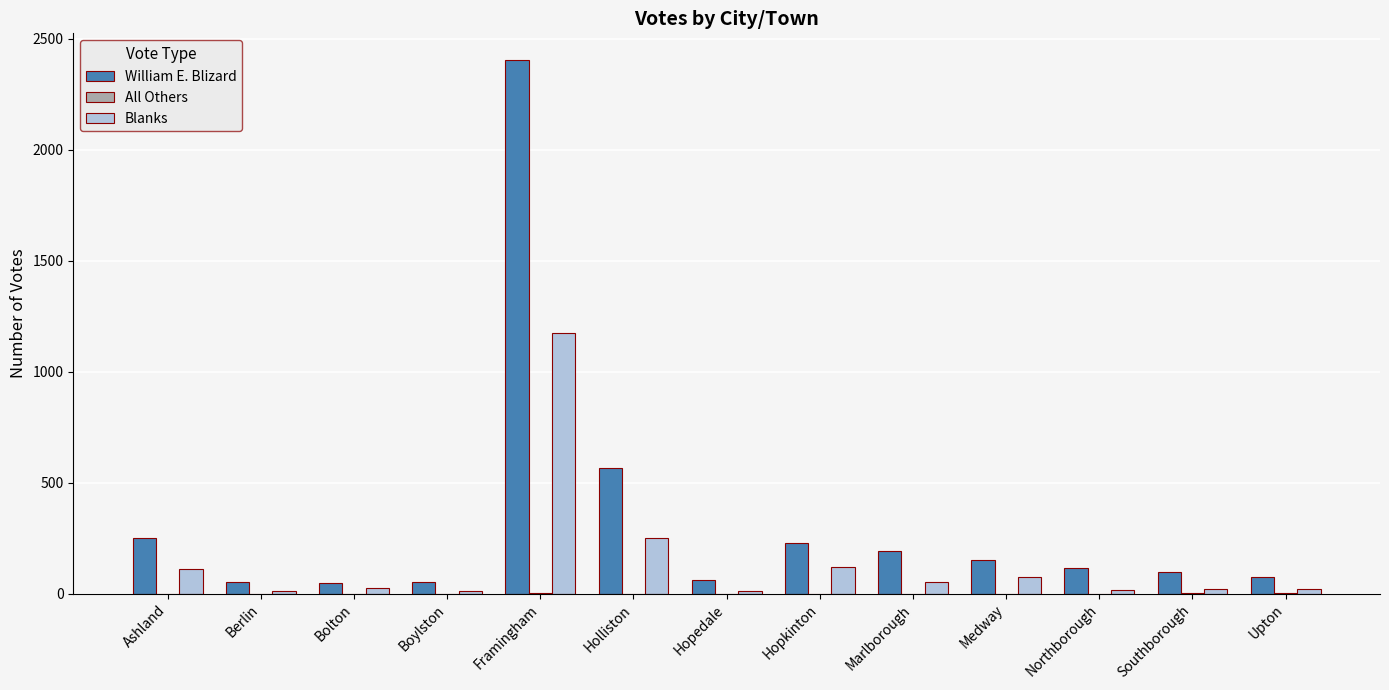

Read the William E. Blizard value at Medway.

150